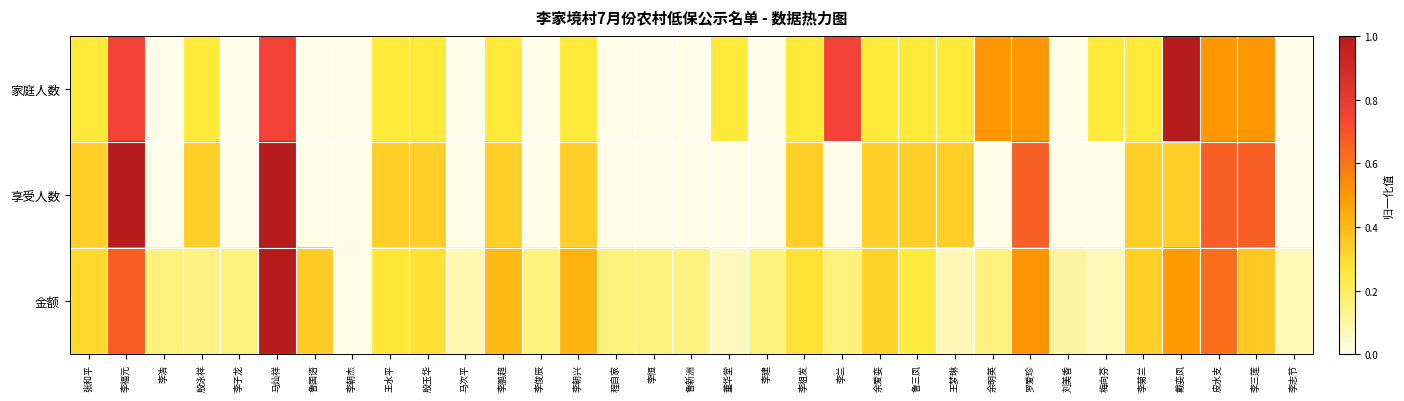

What is the spread (max minus min) of values at 李子龙?

0.2